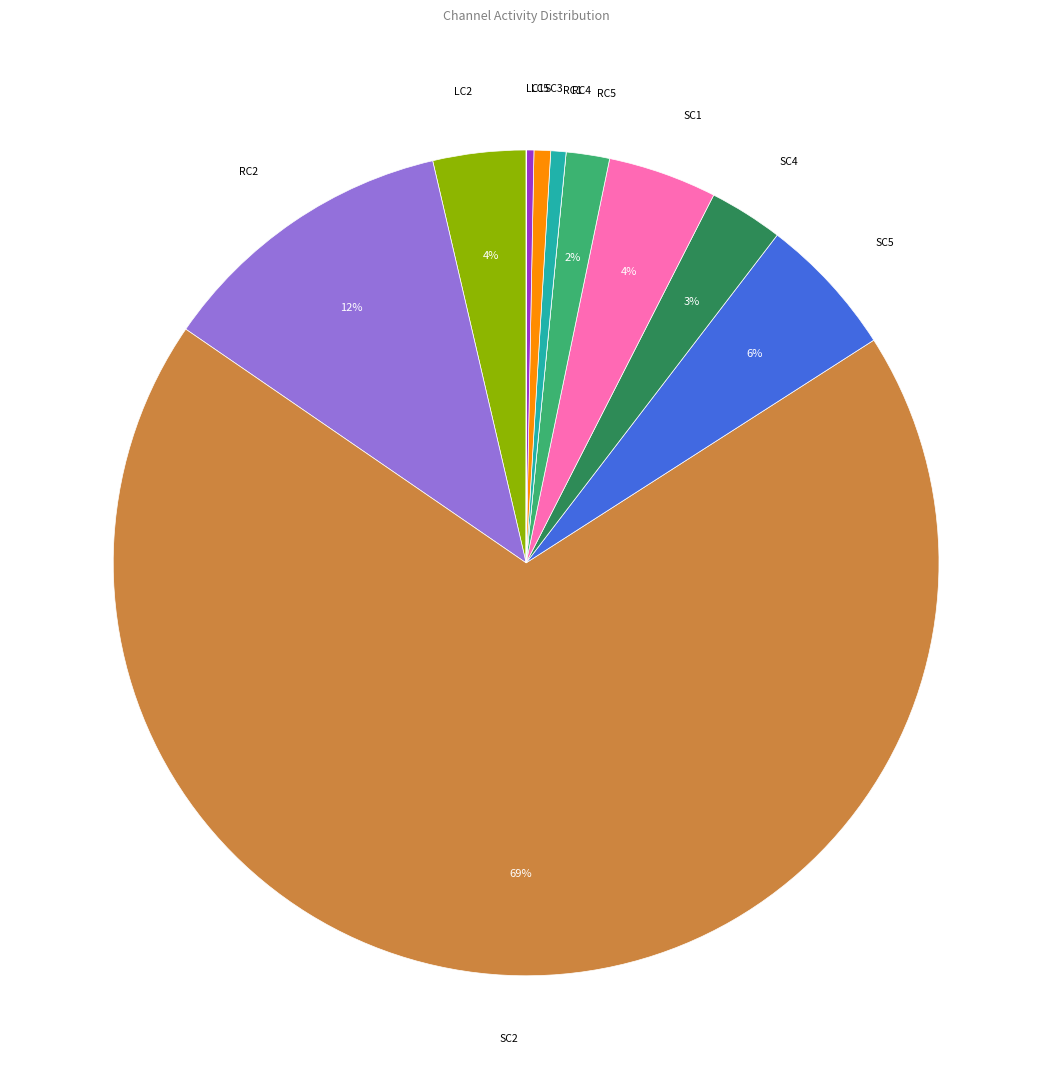

Which category has the biggest portion of the pie?

SC2